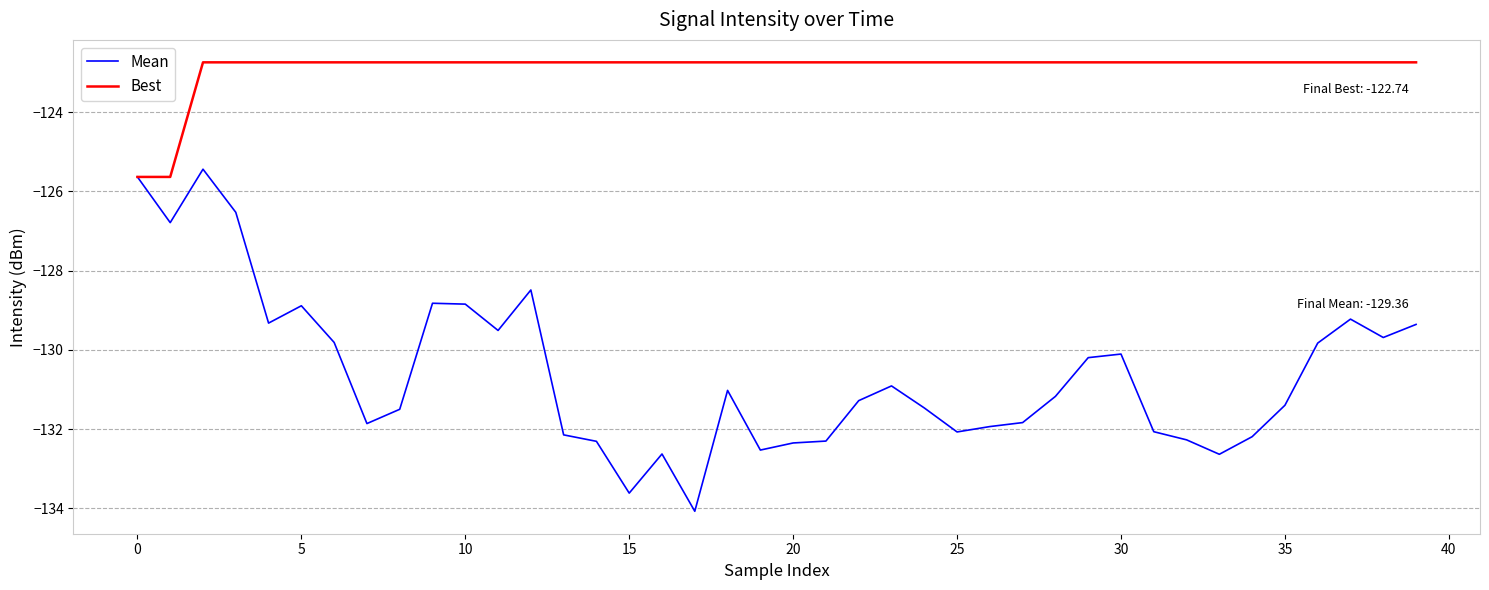

List the series in order of their overall mean, highest first.

Best, Mean